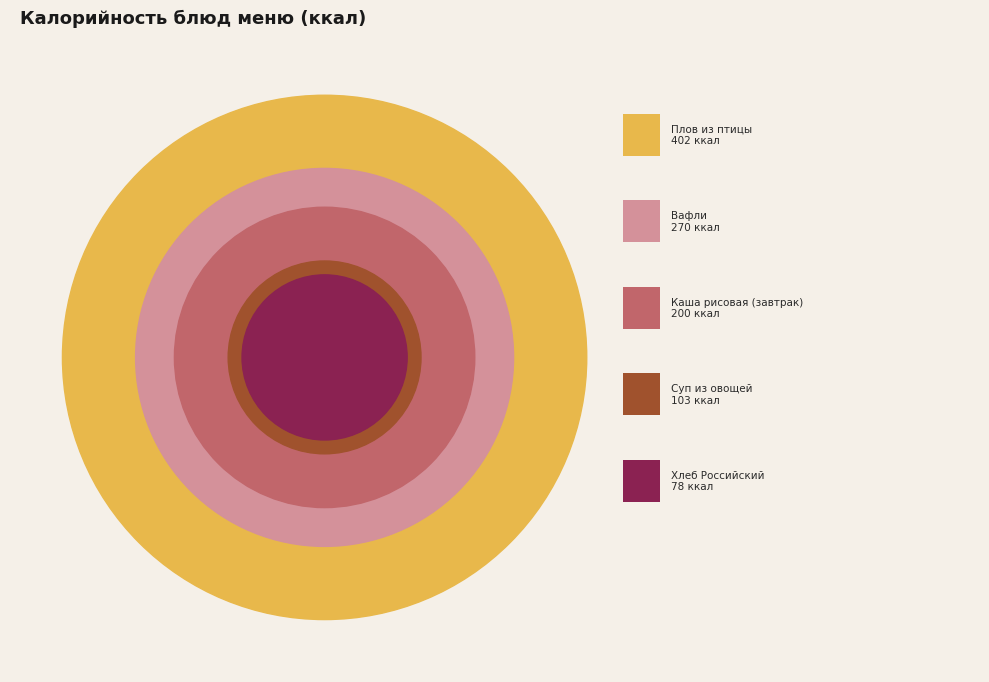

What is the largest slice in the pie chart?

Плов из птицы